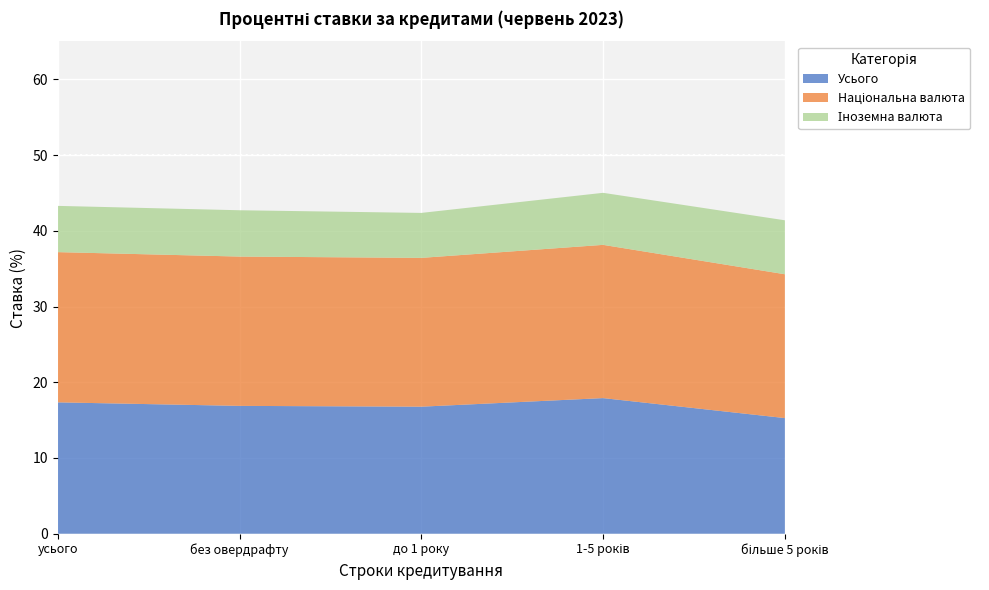

Reading left to right, extract all data points from this chart.

Усього: усього=17.3	без овердрафту=16.9	до 1 року=16.8	1-5 років=17.9	більше 5 років=15.3
Національна валюта: усього=19.8	без овердрафту=19.7	до 1 року=19.7	1-5 років=20.2	більше 5 років=19.0
Іноземна валюта: усього=6.1	без овердрафту=6.1	до 1 року=5.9	1-5 років=6.9	більше 5 років=7.1